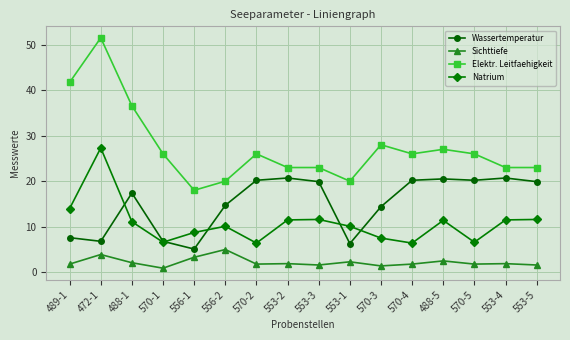

True or false: Wassertemperatur and Sichttiefe cross at least once.

False